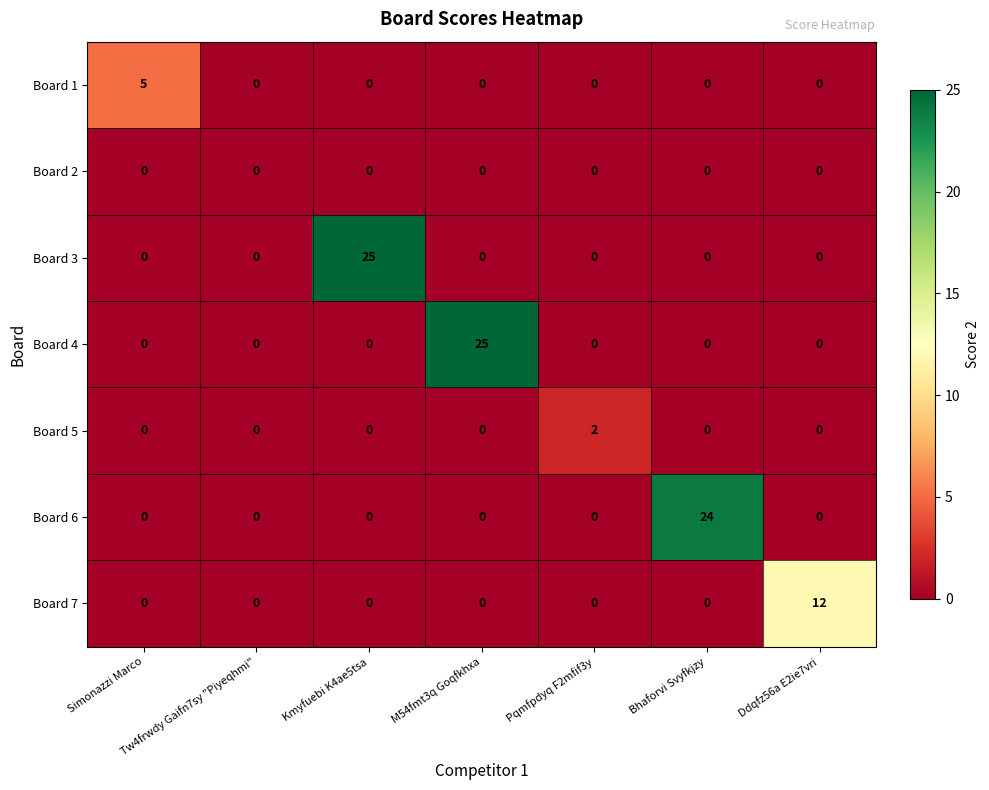

What is the sum of all Board 3 values?

25